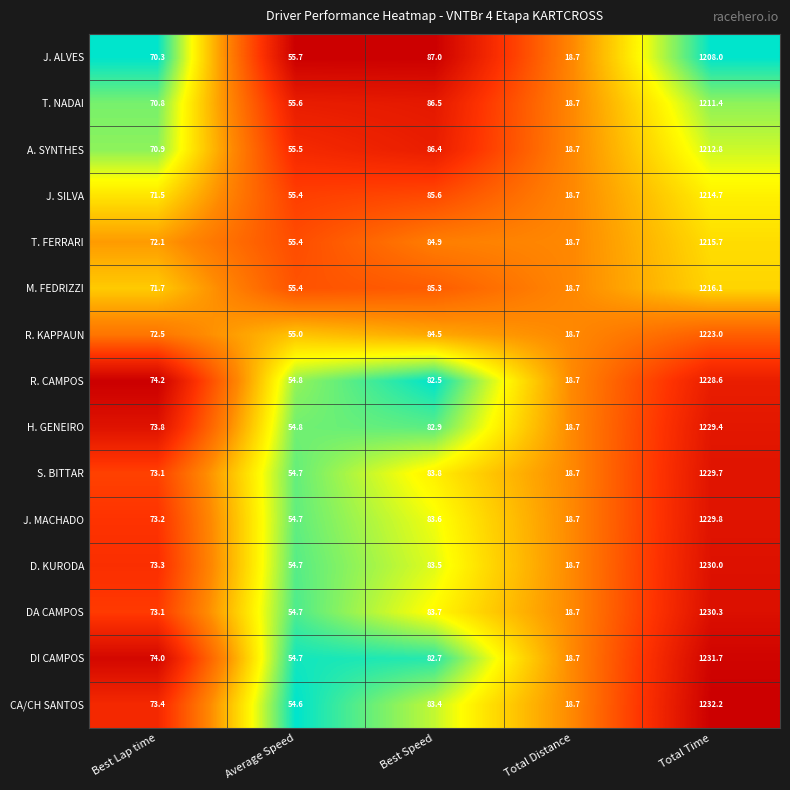

What is the sum of all D. KURODA values?

1460.2